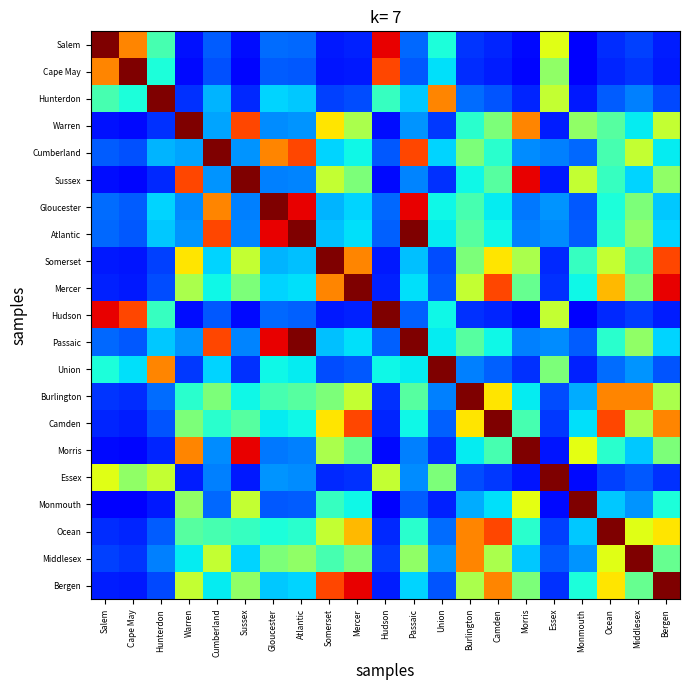

Which series has the largest total across all categories?

Mercer